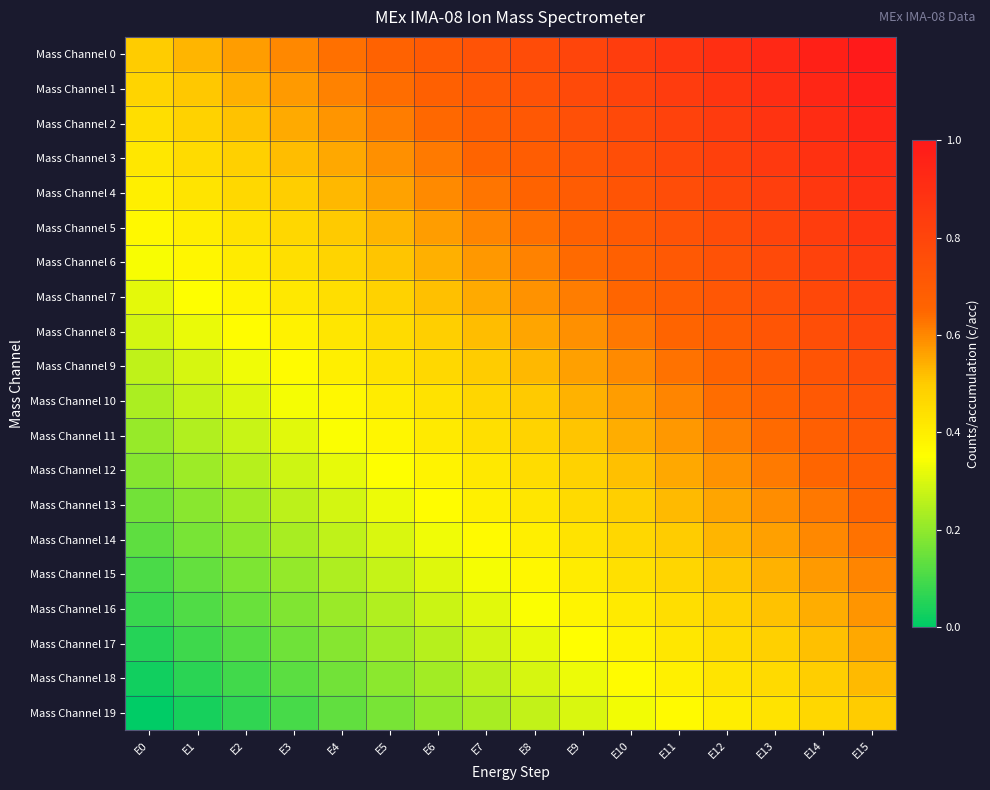

List the series in order of their peak value, lowest first.

Mass Channel 19, Mass Channel 18, Mass Channel 17, Mass Channel 16, Mass Channel 15, Mass Channel 14, Mass Channel 13, Mass Channel 12, Mass Channel 11, Mass Channel 10, Mass Channel 9, Mass Channel 8, Mass Channel 7, Mass Channel 6, Mass Channel 5, Mass Channel 4, Mass Channel 3, Mass Channel 2, Mass Channel 1, Mass Channel 0